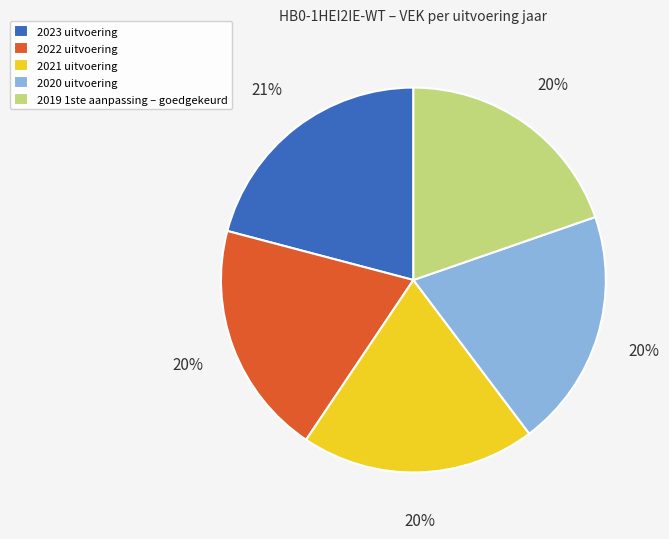

Do 2022 uitvoering and 2020 uitvoering together represent more than half of the pie?

No